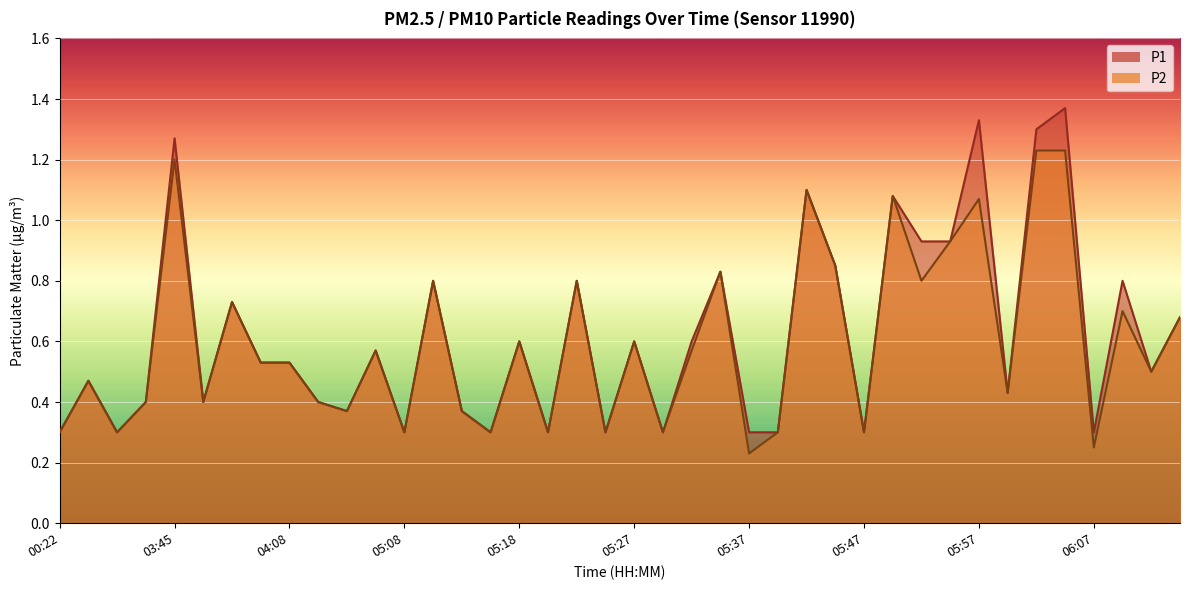

Which series has the largest range (max minus min)?

P1